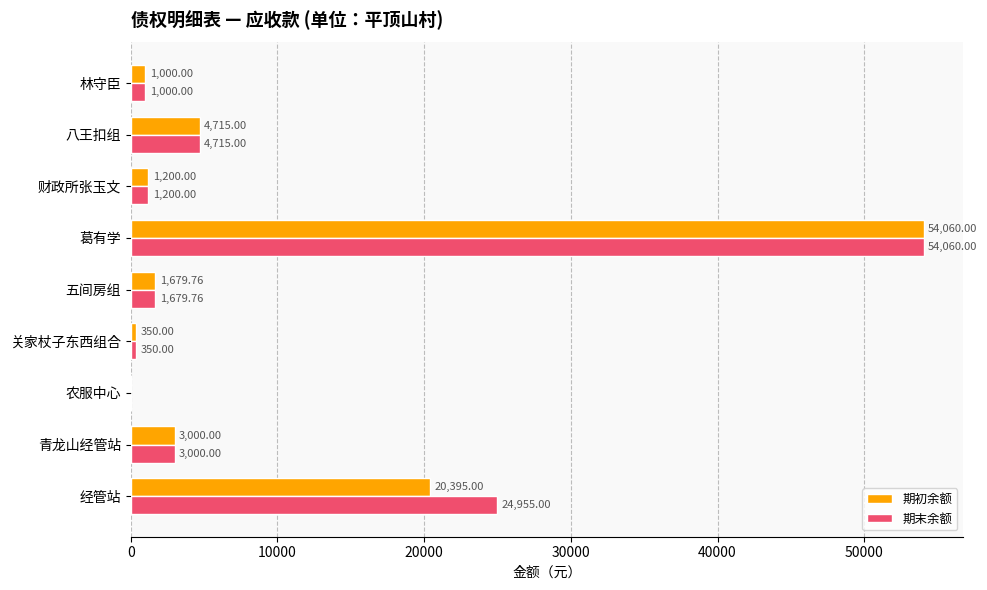

What is the sum of all 期初余额 values?

86399.8